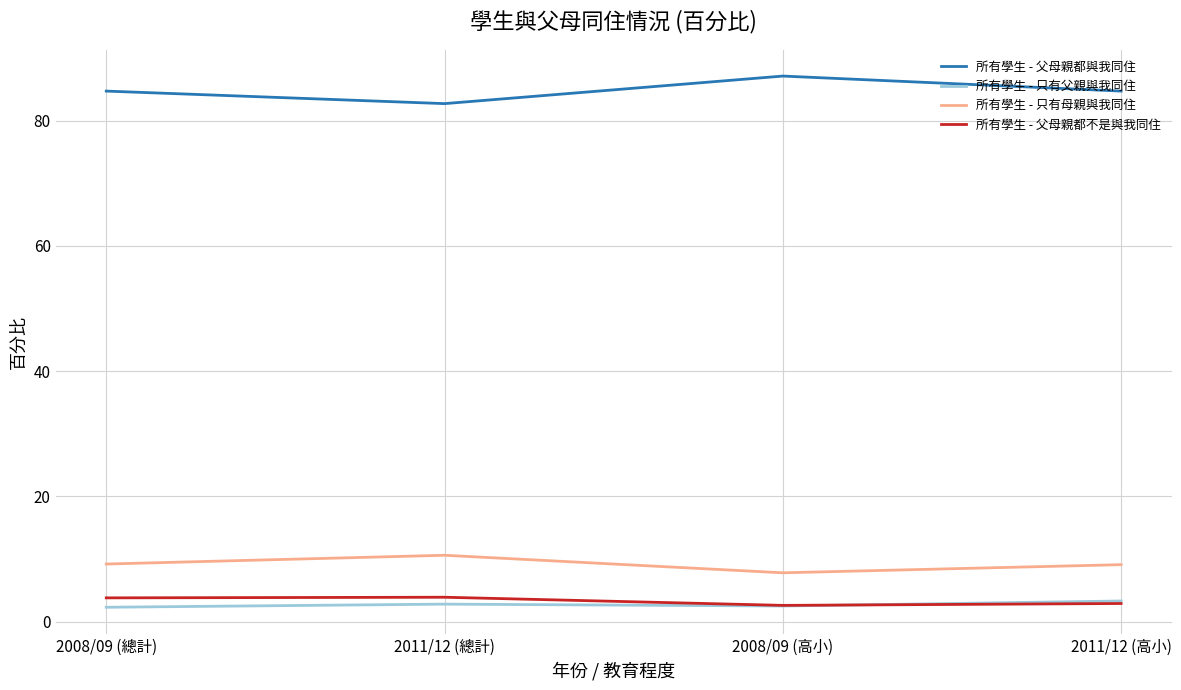

What is the greatest value displayed?

87.1